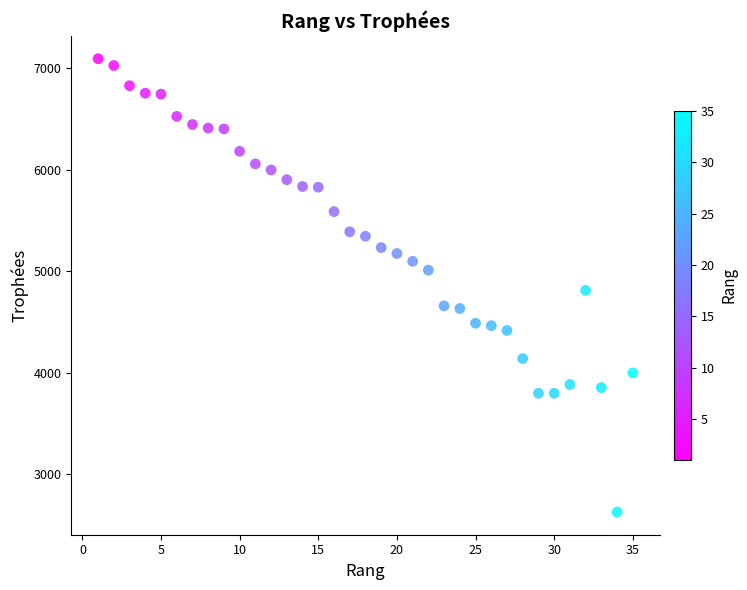

What is the range of X values (max minus min)?

34